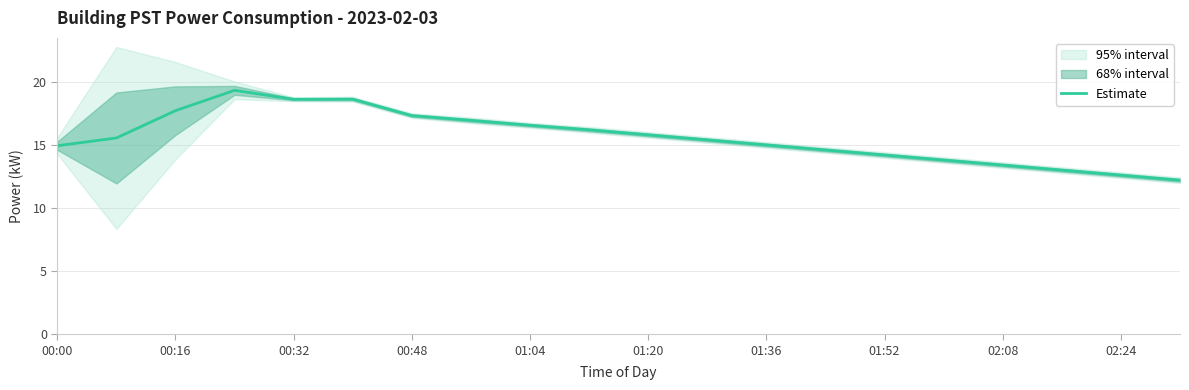

How many interior local valleys (lower than both neighbors) does the data have?

1